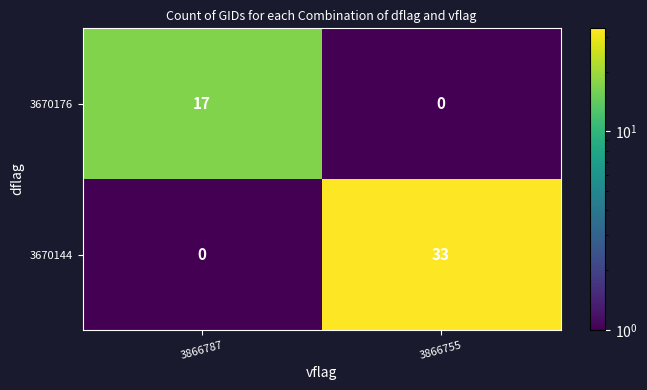

What is the total value across all series at 3866787?

17